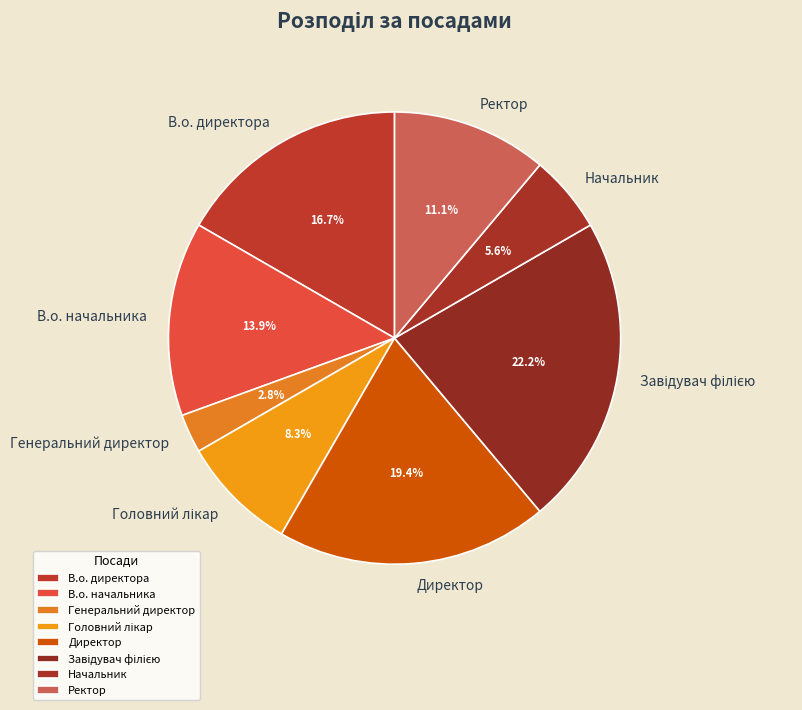

True or false: Директор accounts for 33% of the total.

False